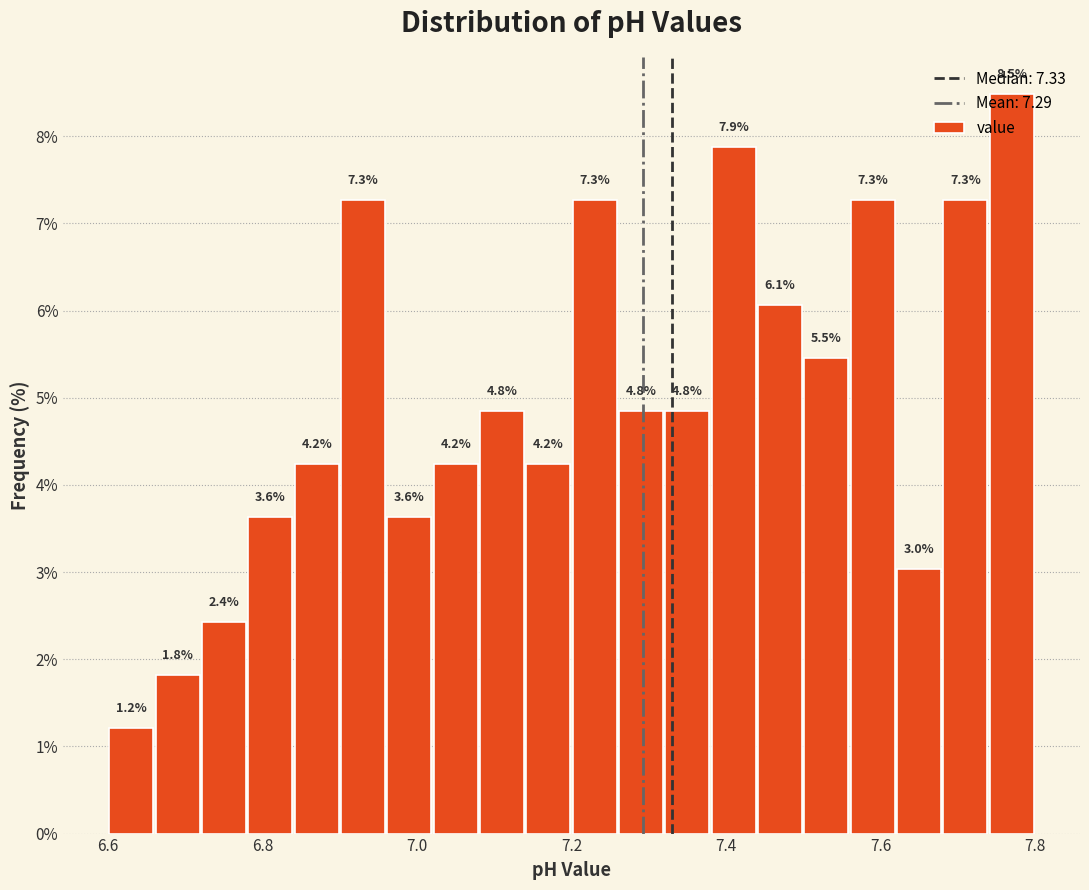

Read against the x-axis, roughly where is the centre of the tallest bar?

7.78